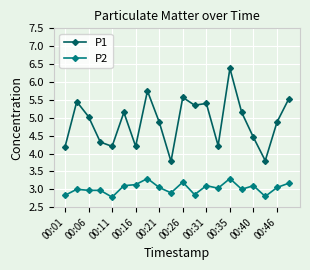

True or false: P2 has more than 2 points higher than both neighbors.

True